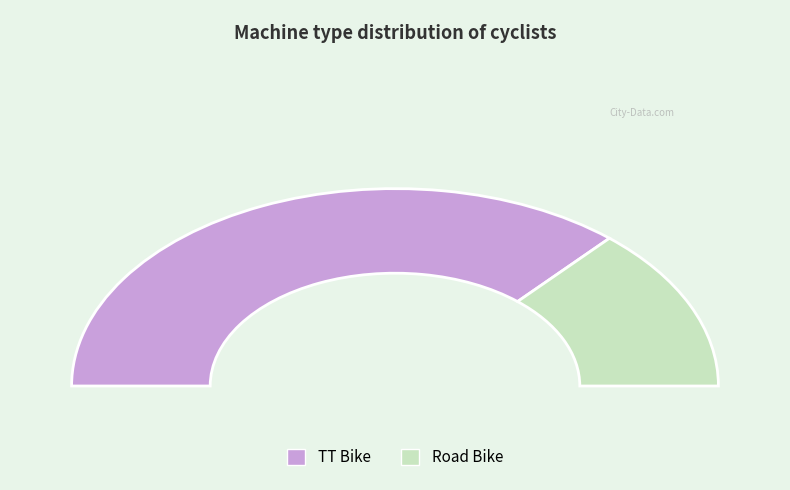

Do Road Bike and TT Bike together represent more than half of the pie?

Yes